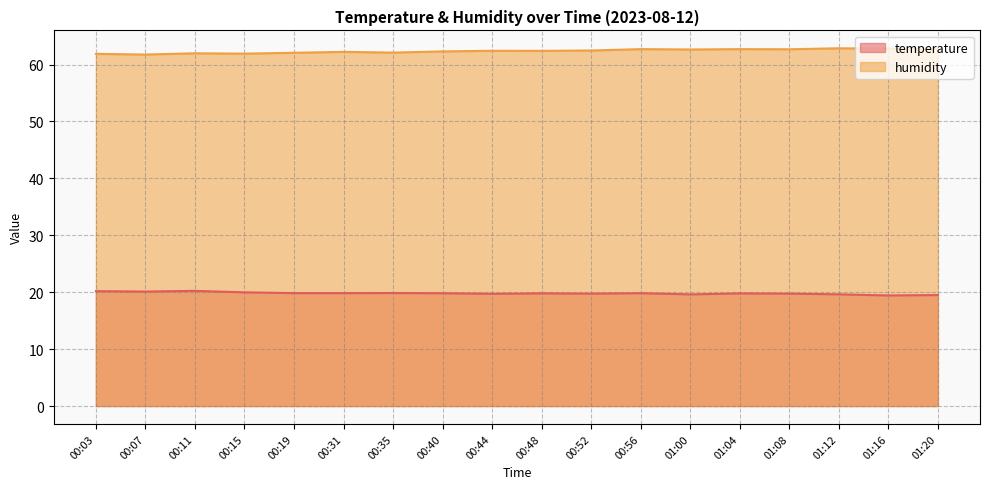

List the labels in order of temperature value, largest first.

00:11, 00:03, 00:07, 00:15, 00:35, 00:19, 00:31, 00:56, 00:40, 00:48, 01:04, 00:52, 01:08, 00:44, 01:12, 01:00, 01:20, 01:16